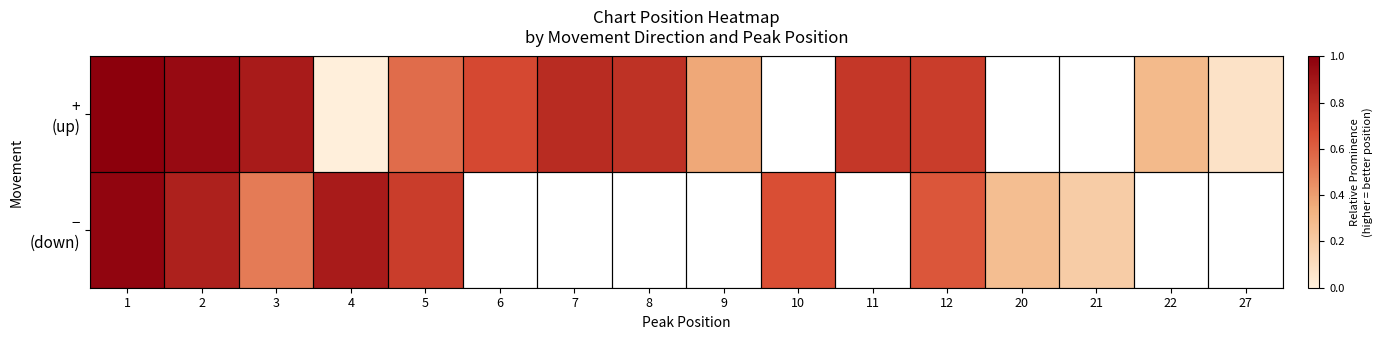

At which label is − (down) closest to 0?

21